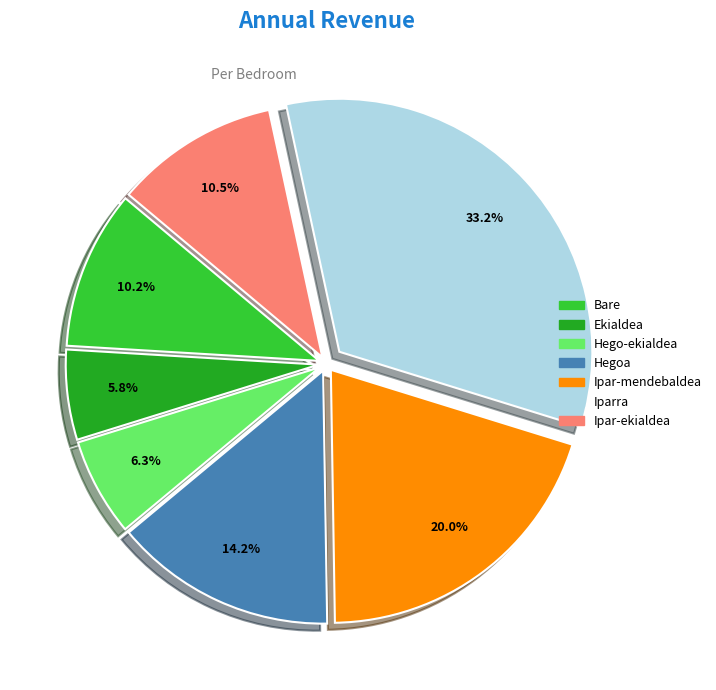

Does any single category account for the majority?

No